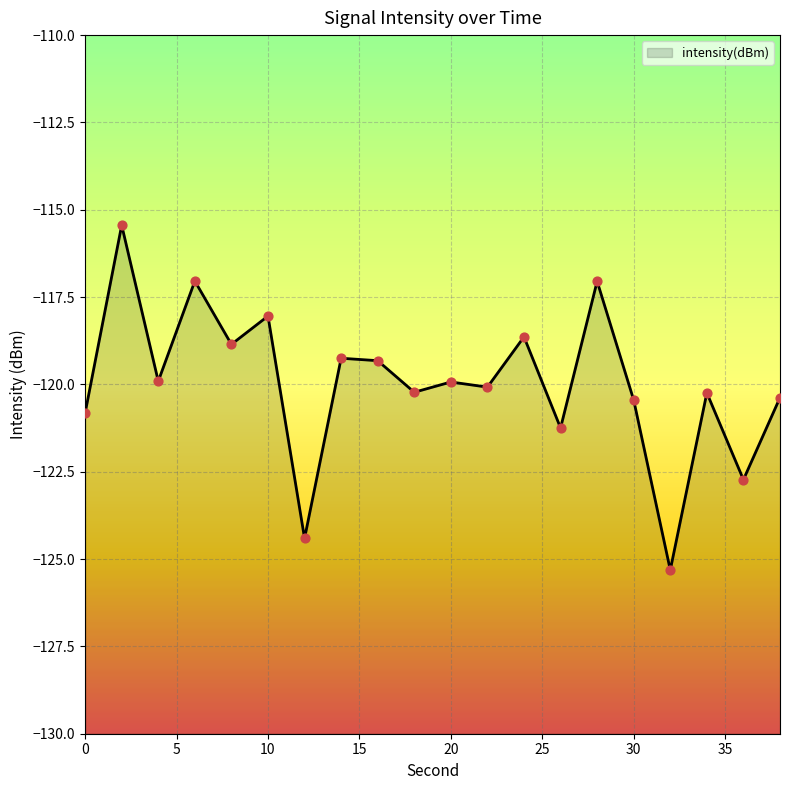

Which has a higher value, 4 or 0?

4